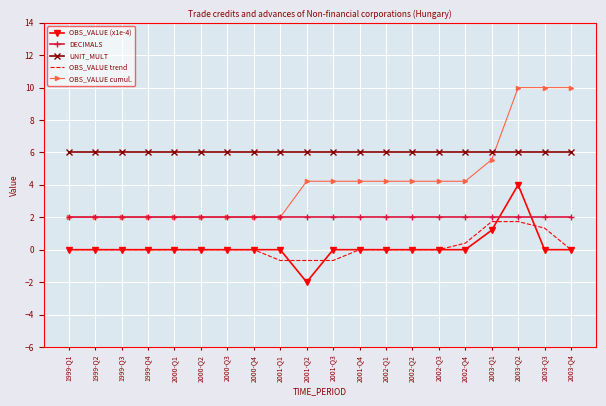

The DECIMALS series shows 2.7 at 2003-Q4. True or false?

False